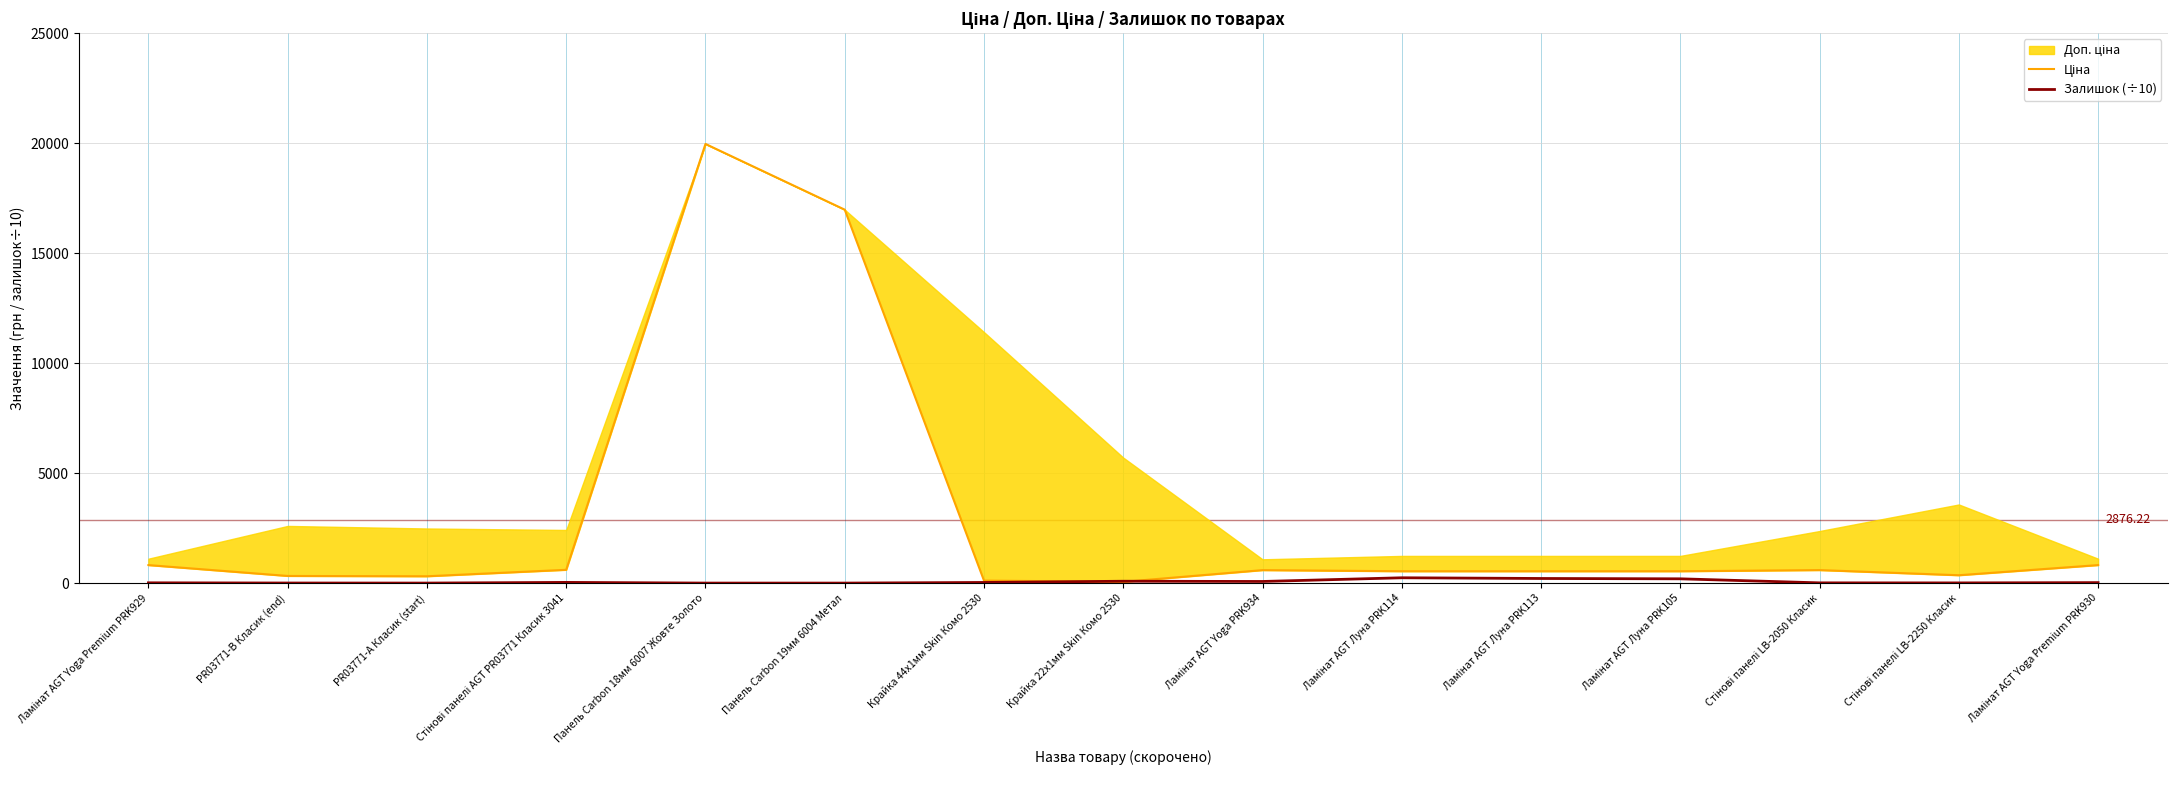

Which series has the widest spread of values?

Ціна